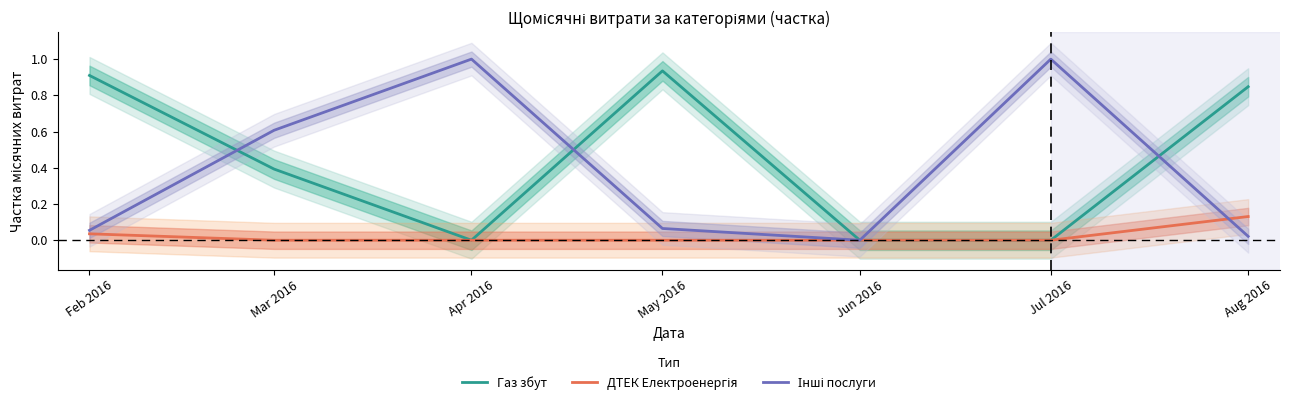

Is it true that Інші послуги equals 0.1 at May 2016?

False